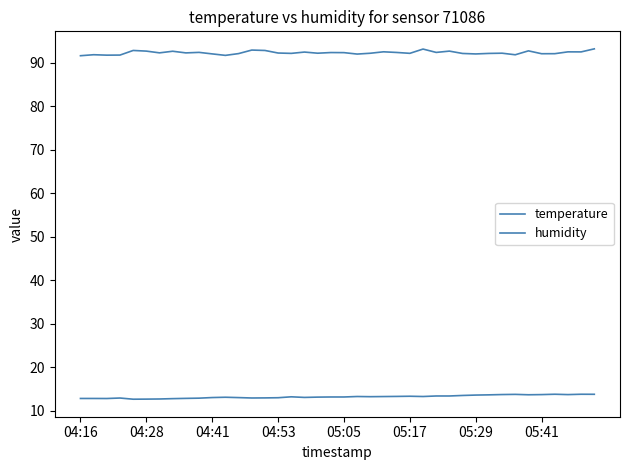

How many lines are shown in the chart?

2